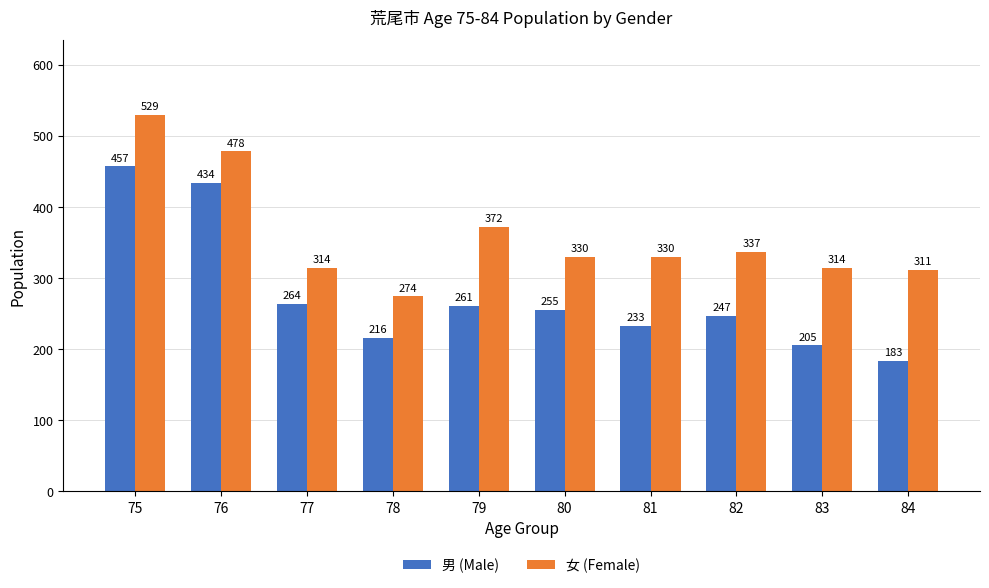

Does the chart contain any negative values?

No